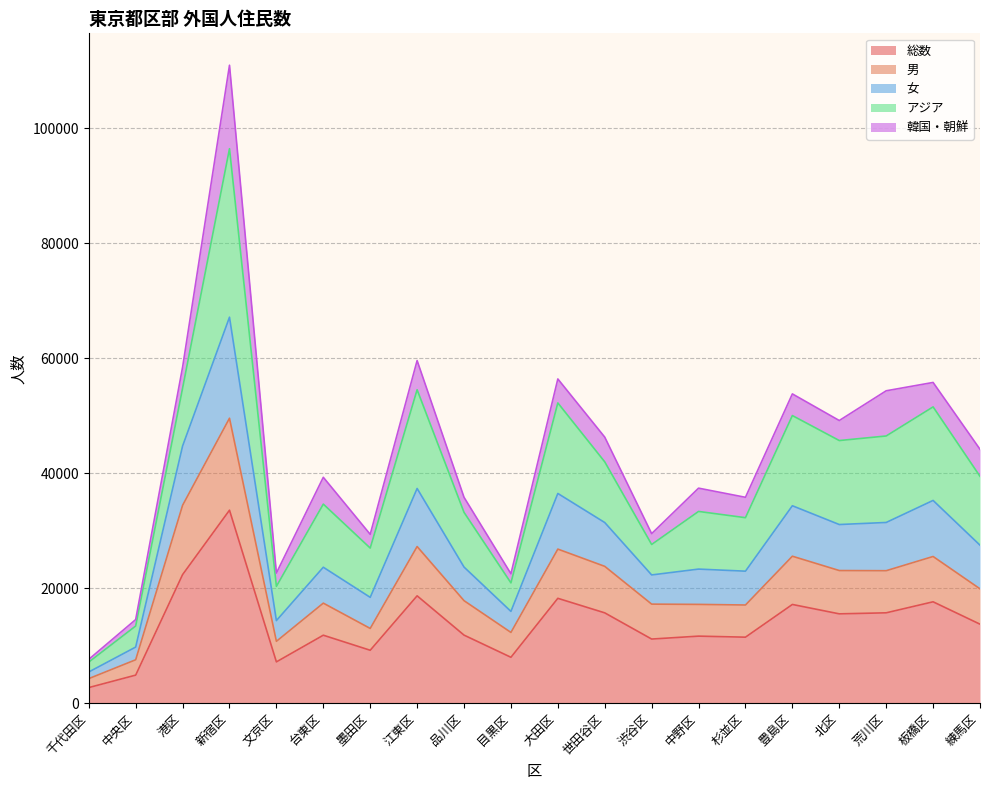

What is the difference between the maximum and second lowest values in the 総数 series?

28678